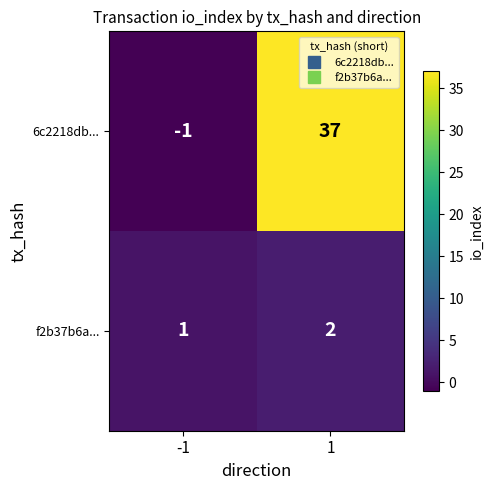

List the labels in order of 6c2218db... value, smallest first.

-1, 1